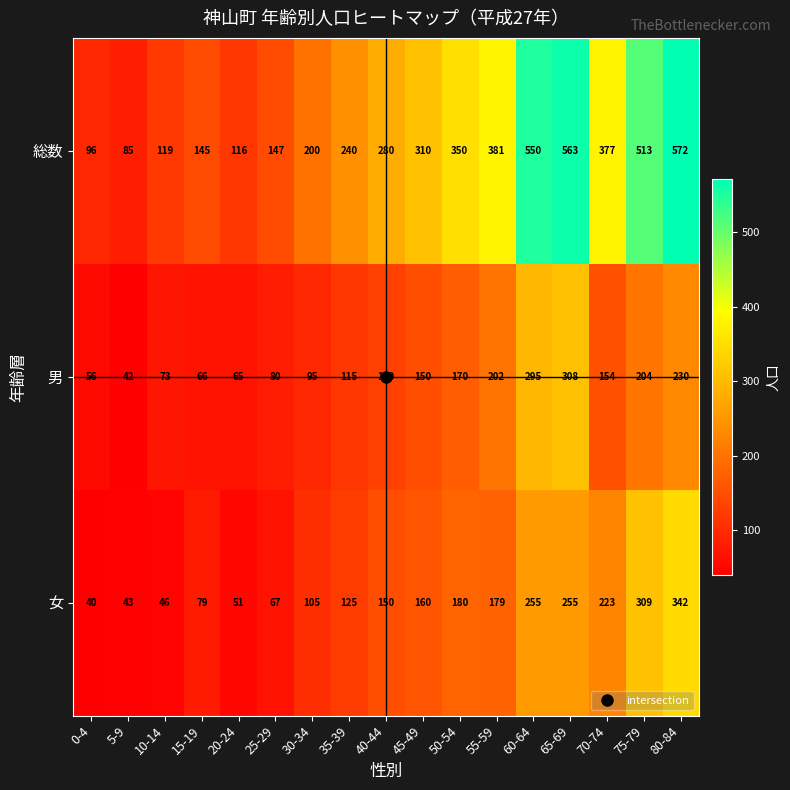

What is the spread (max minus min) of values at 20-24?

65